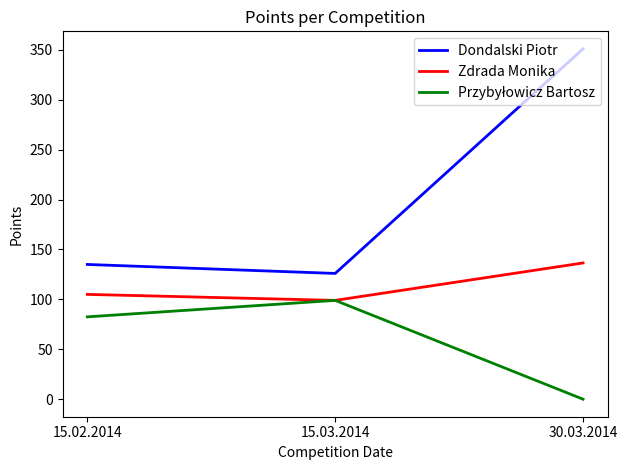

What is the total value across all series at 30.03.2014?

487.5